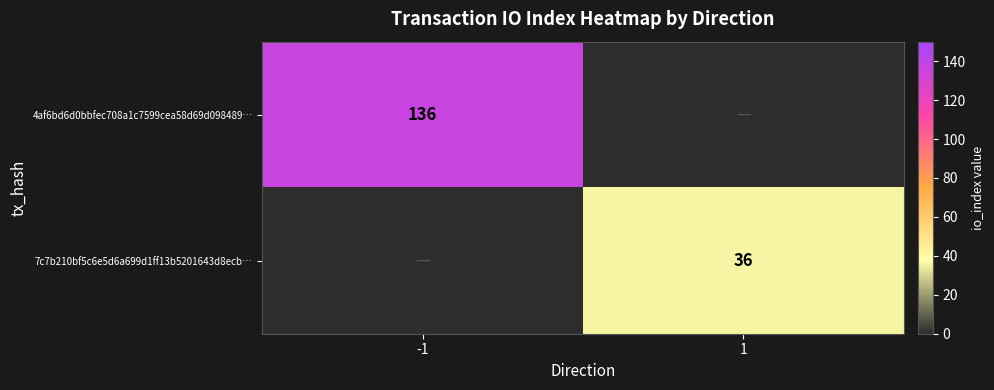

True or false: 4af6bd6d0bbfec708a1c7599cea58d69d098489… has a value of 136 at -1.

True